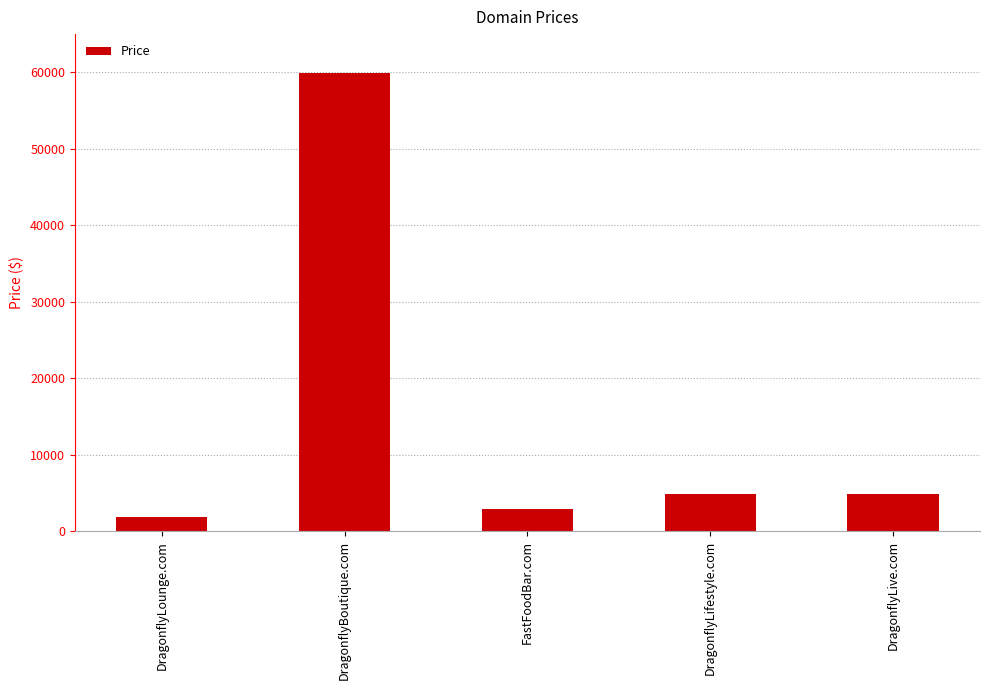

How many categories are shown in the chart?

5